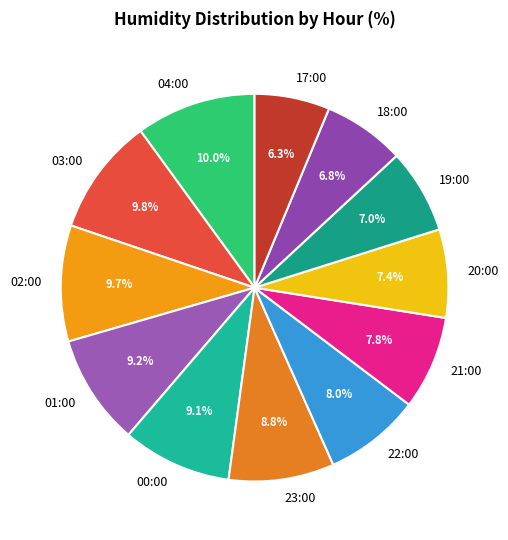

Count the number of slices in the pie.

12